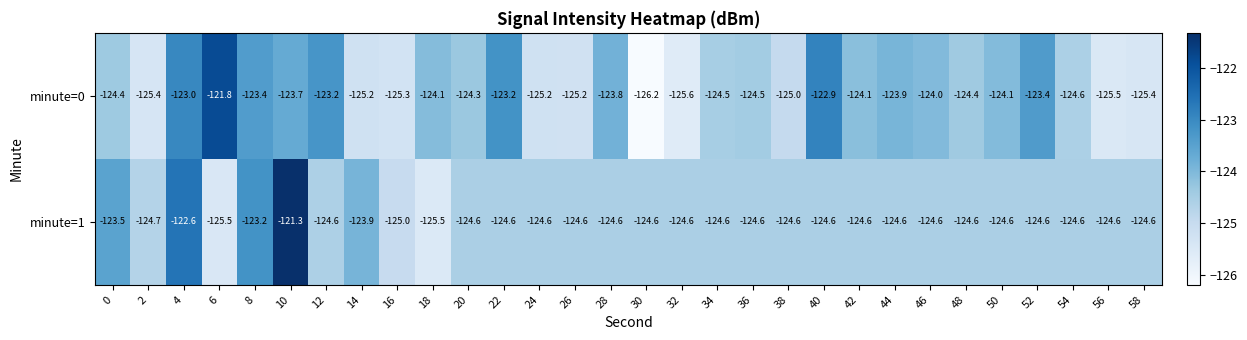

What is the average value of the minute=1 series?

-124.4